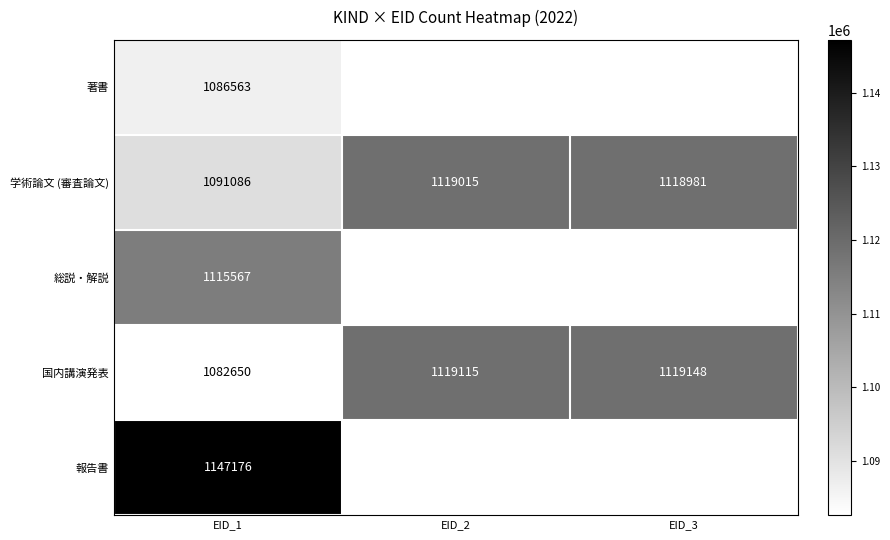

What is the sum of all 学術論文 (審査論文) values?

3329082.0